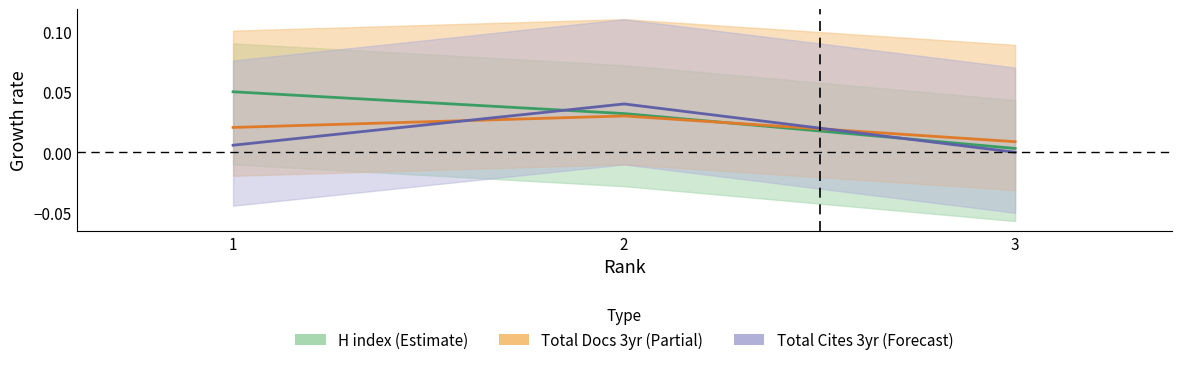

Rank the series at 3 from lowest to highest value.

Total Cites (3years), H index, Total Docs. (3years)